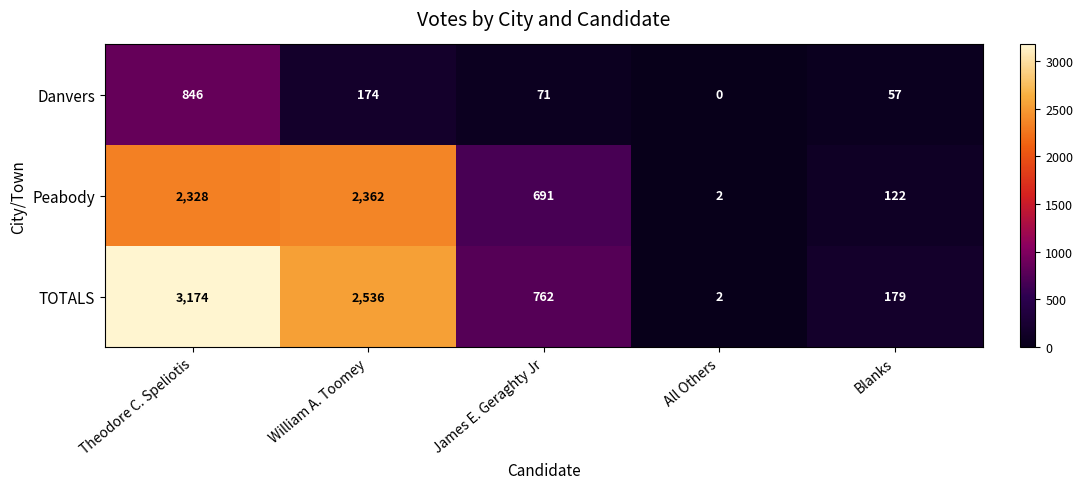

What is the maximum value shown in the chart?

3174